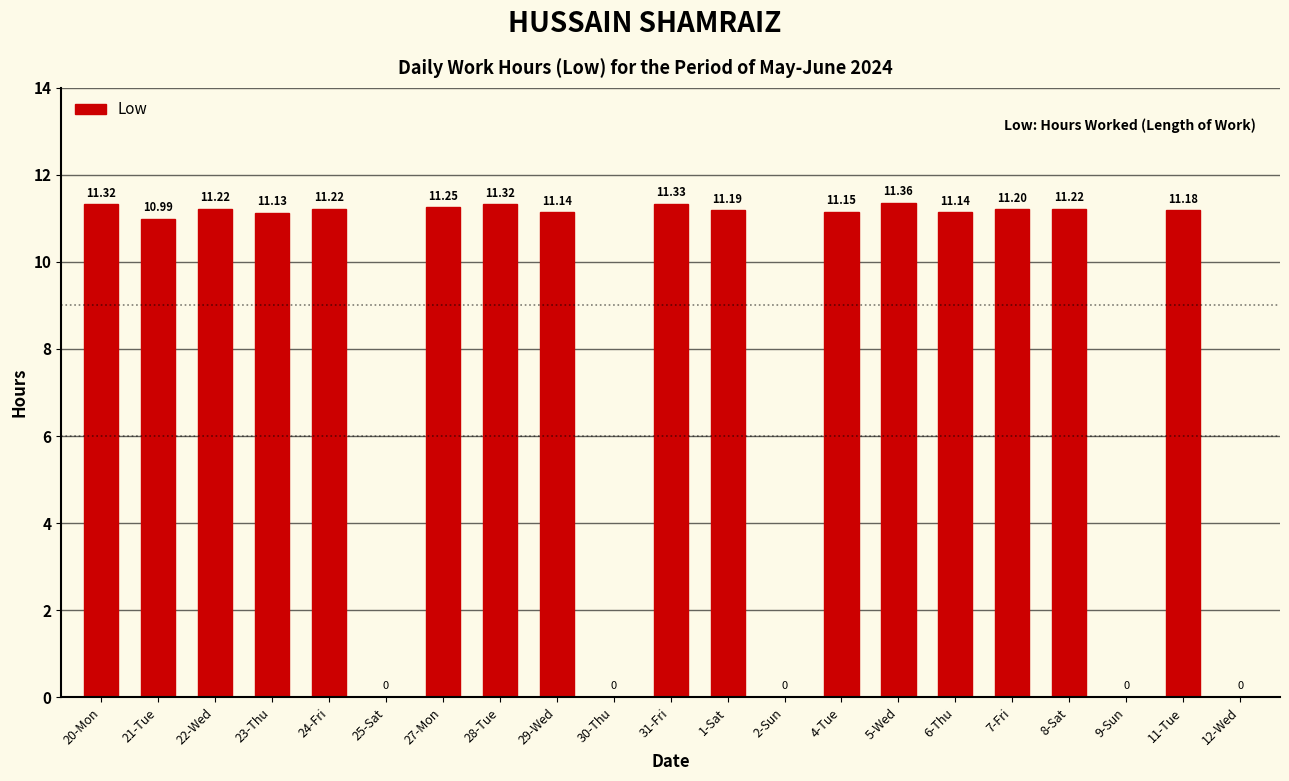

What is the ratio of the value at 11-Tue to the value at 27-Mon?

1.0